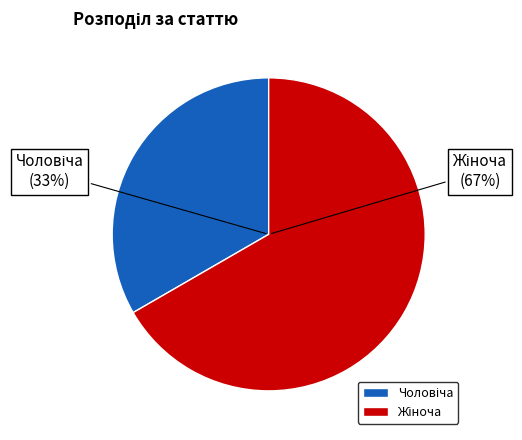

Between Жіноча and Чоловіча, which is larger?

Жіноча